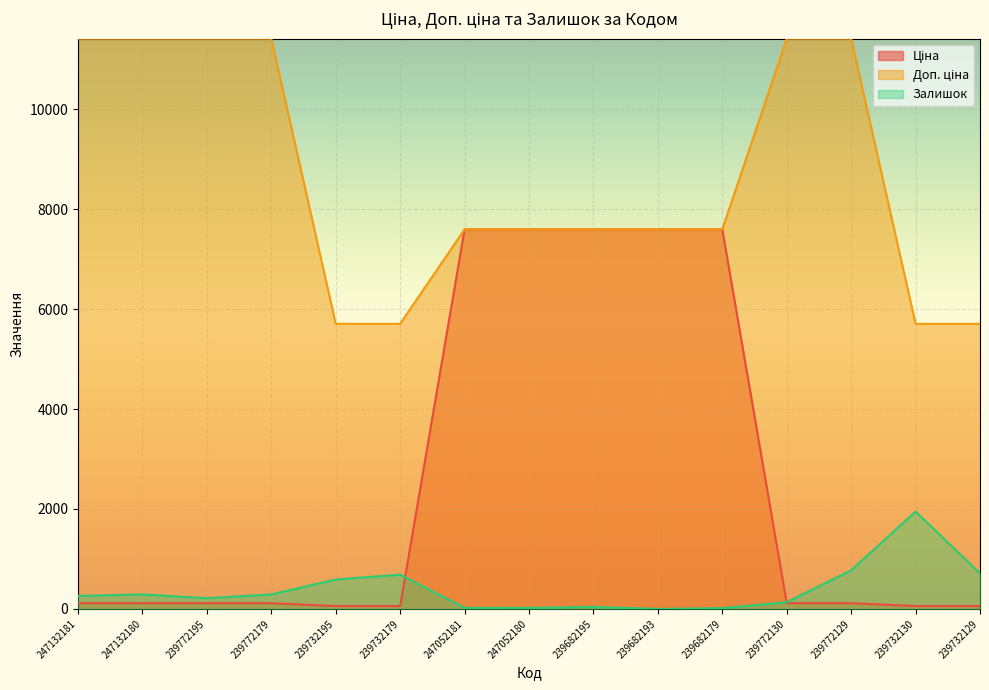

Between 247132181 and 239682195, which series saw the biggest shift?

Ціна